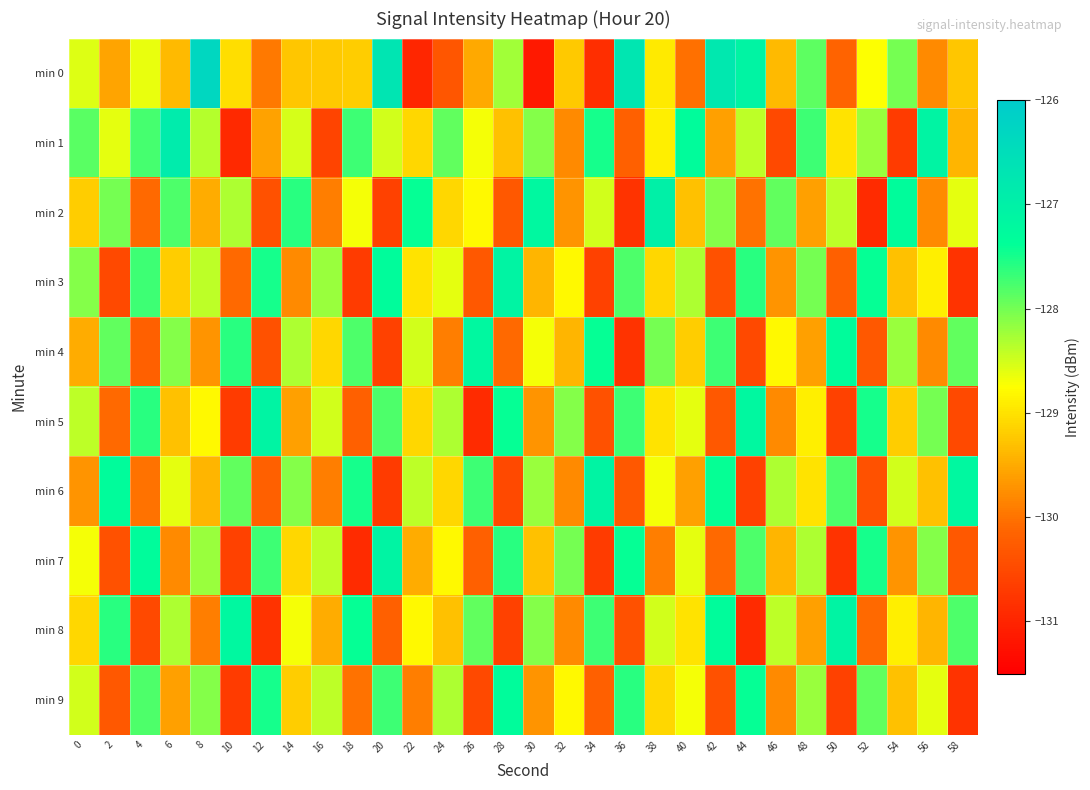

What is the total value across all series at 6?

-1286.9